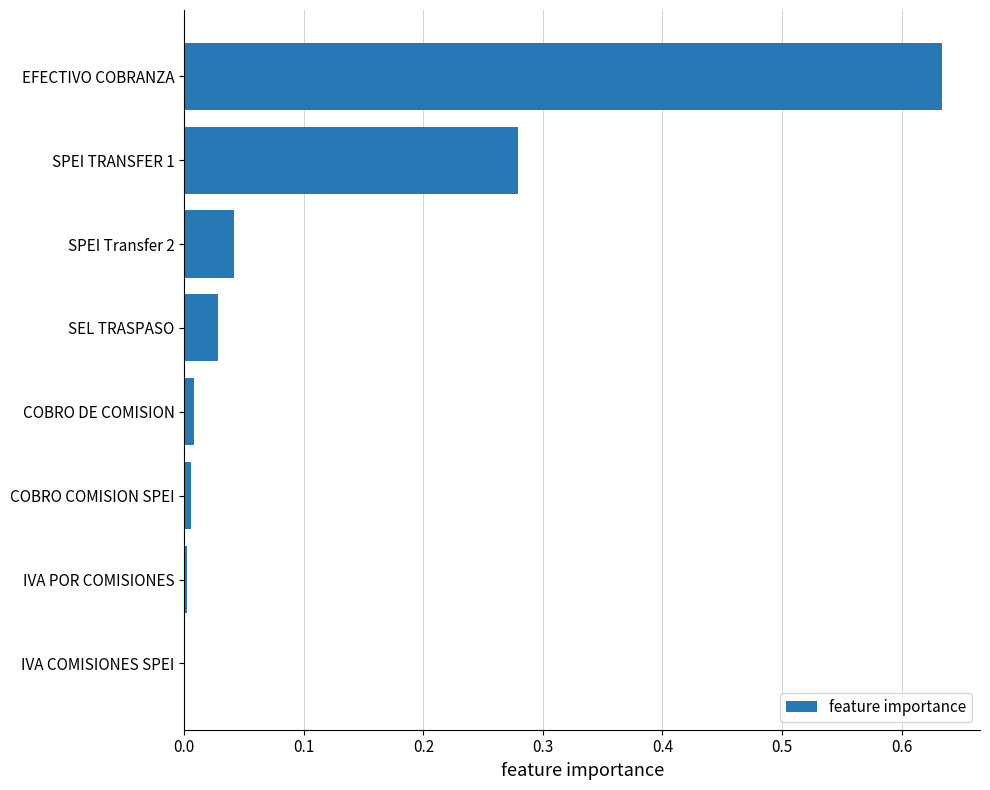

At which category does the chart reach its peak across all series?

EFECTIVO COBRANZA